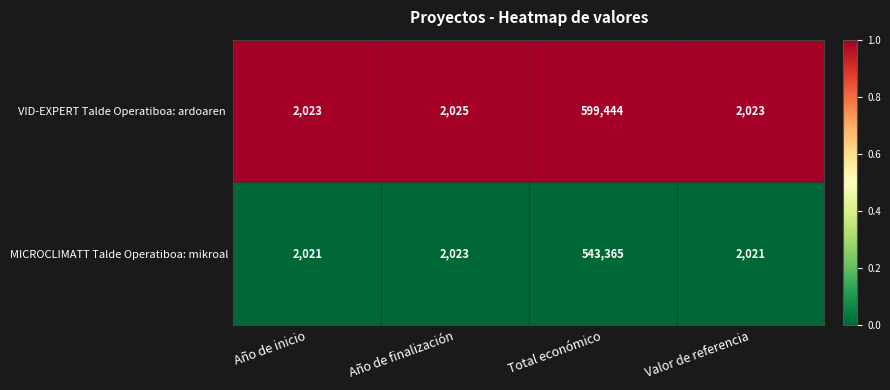

What is the difference between the highest and lowest values at Año de finalización?

2